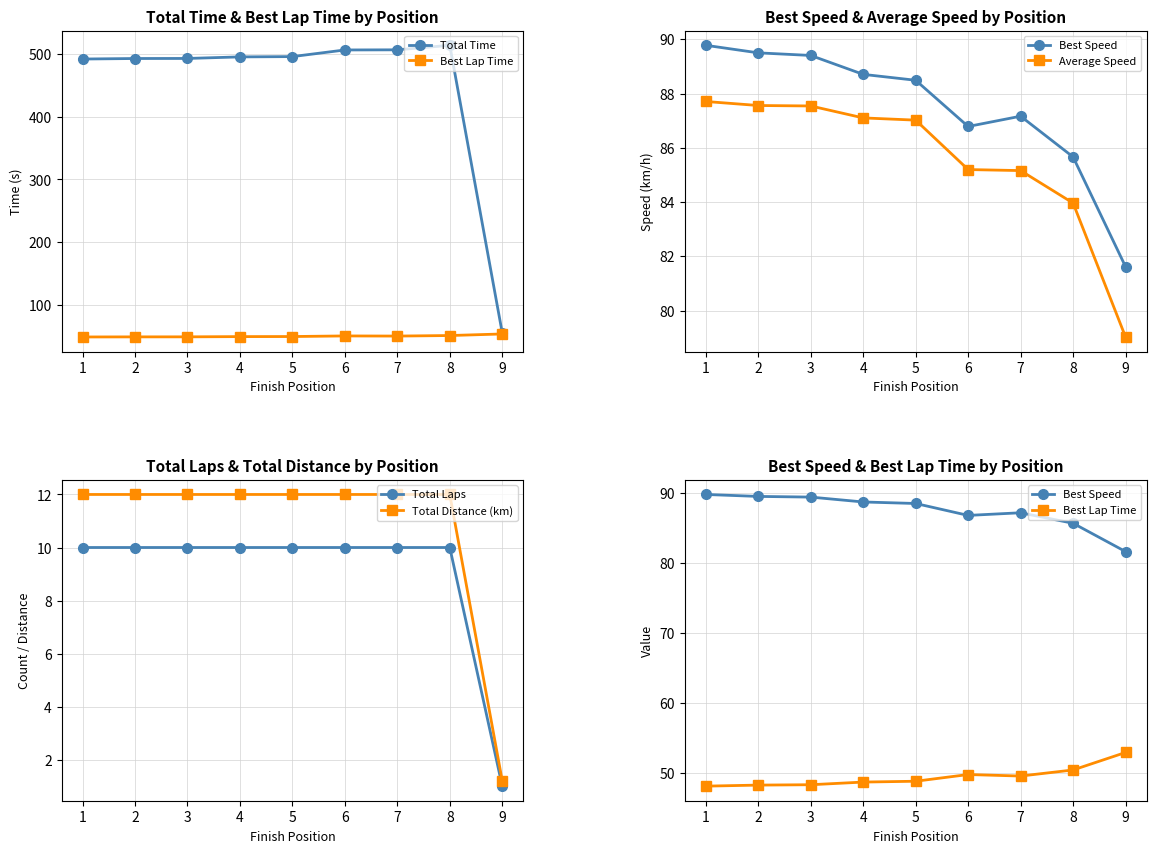

What are all the series names shown in the legend?

Total Time, Best Lap Time, Best Speed, Average Speed, Total Laps, Total Distance (km)